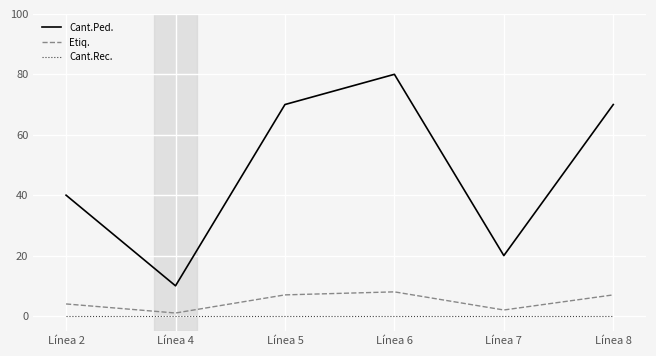

True or false: Etiq. and Cant.Ped. cross at least once.

False